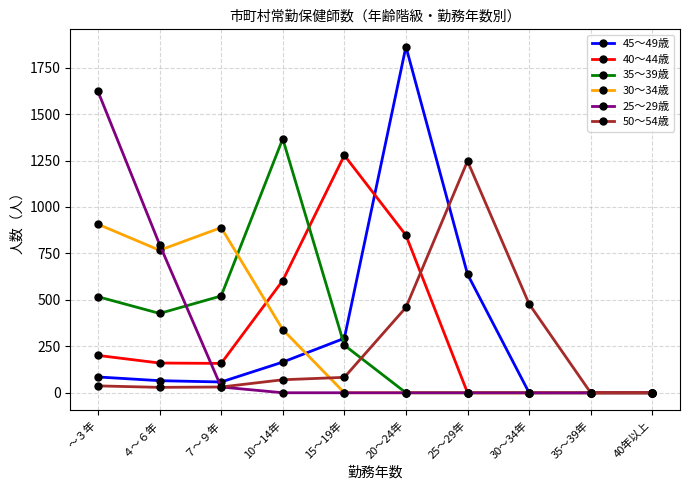

Where is the first local maximum for 35～39歳?

10～14年